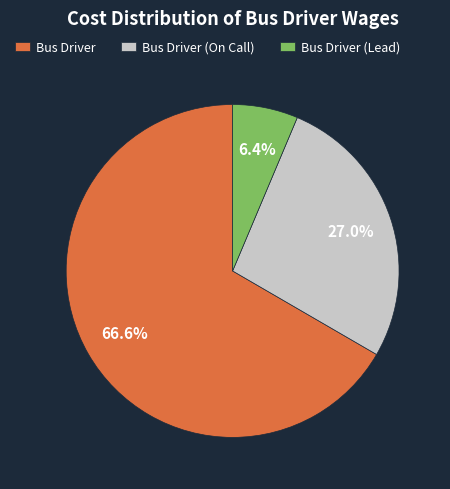

What percentage is the Bus Driver (On Call) slice, to the nearest percent?

27%